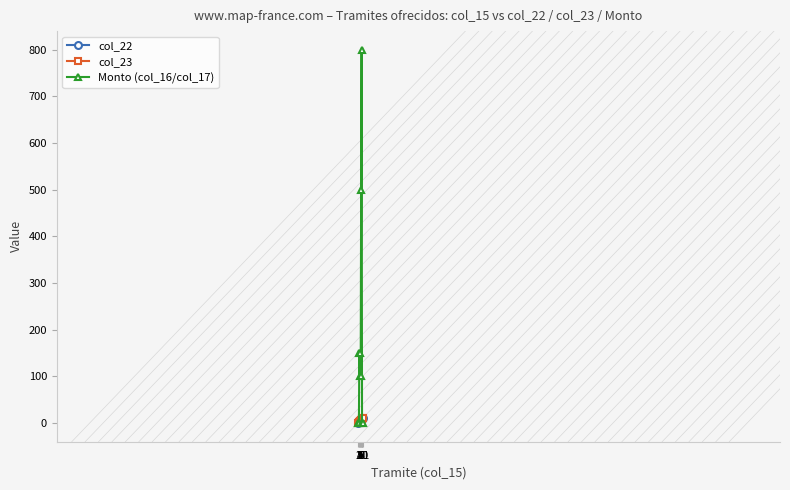

After their last crossing, which series has the higher values: col_23 or Monto (col_16/col_17)?

col_23